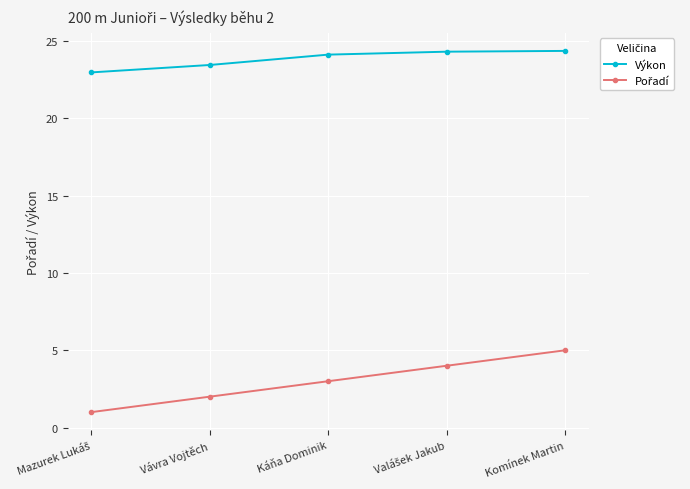

How many lines are shown in the chart?

2